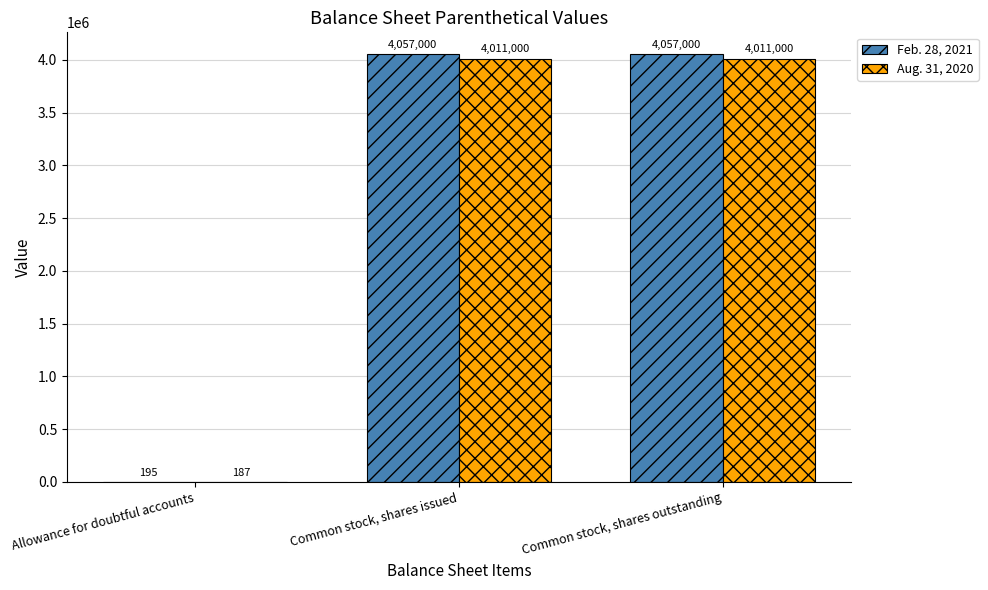

True or false: Feb. 28, 2021 has a value of 2143713 at Common stock, shares issued.

False